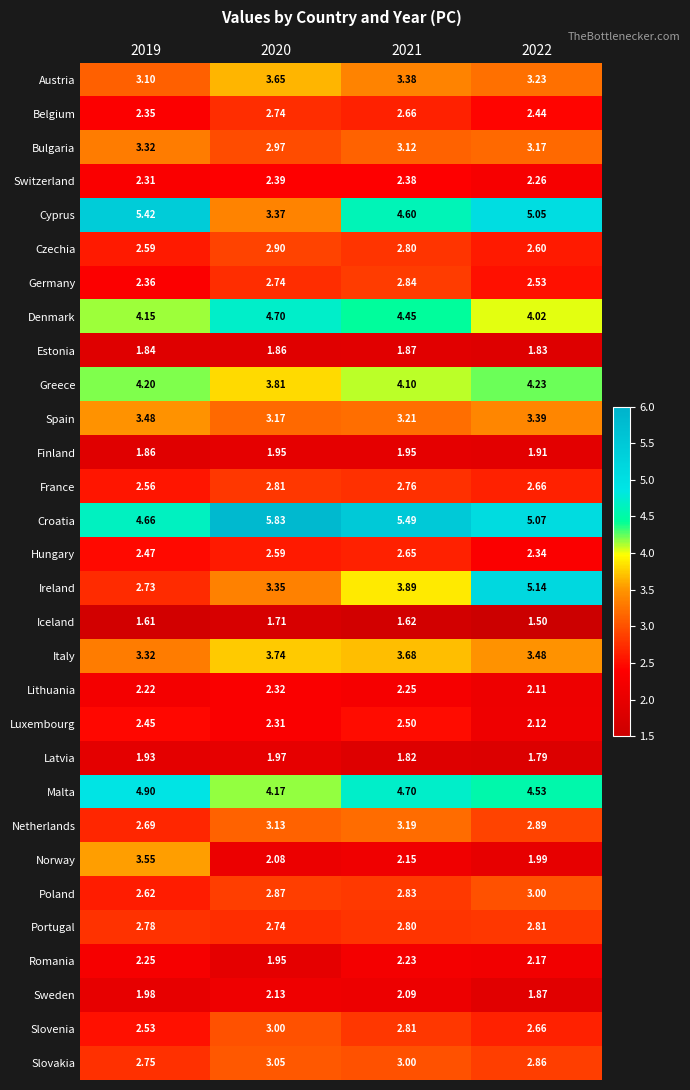

How many series are shown in this chart?

30